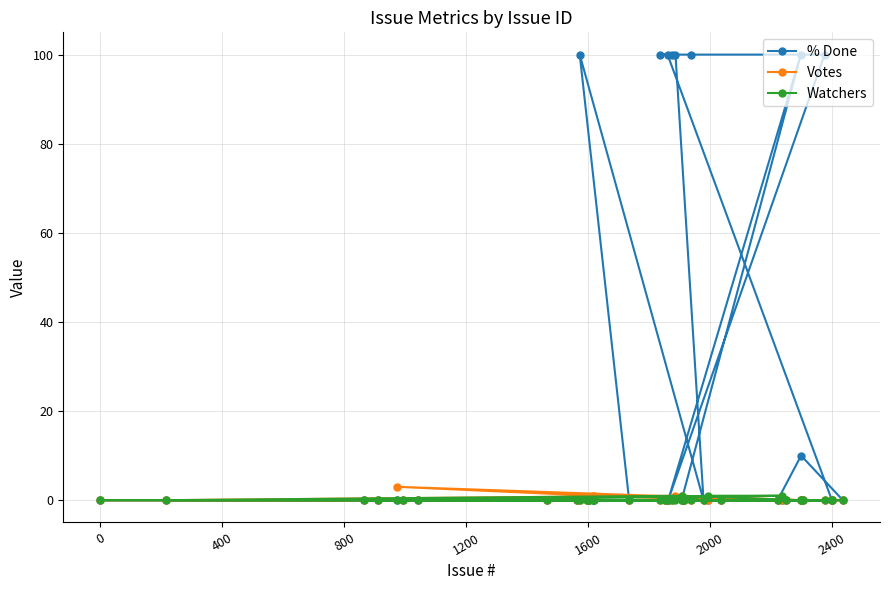

Reading left to right, transcribe all the data shown in this chart.

% Done: 0	0	0	0	0	0	0	0	0	100	0	0	0	0	0	0	100	0	100	0	100	100	0	0	0	0	100	0	0	0	0	0	0	100	10	0	100	0	0	0
Votes: 0	0	0	0	3	0	0	0	0	0	0	0	0	1	1	0	0	0	0	0	0	1	1	0	0	0	0	0	0	0	0	0	0	0	0	0	0	0	0	0
Watchers: 0	0	0	0	0	0	0	0	0	0	0	0	0	0	0	0	0	0	0	0	0	0	1	0	0	0	0	0	1	0	0	1	0	0	0	0	0	0	0	0